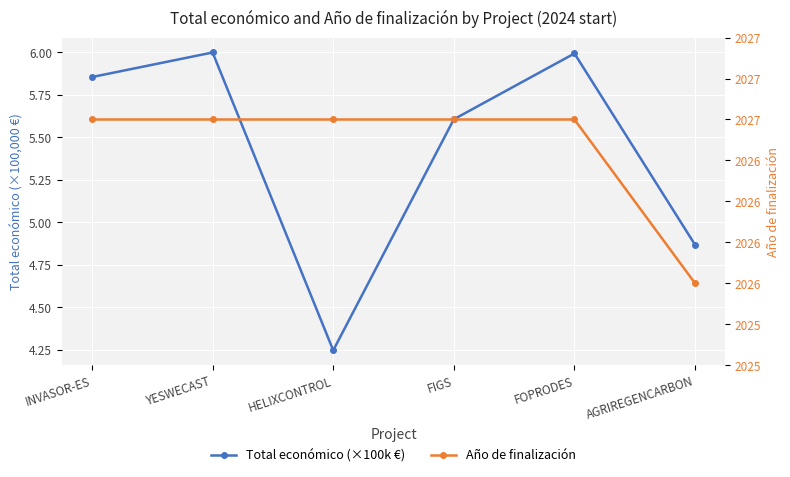

Does the chart display data point markers on the line(s)?

Yes